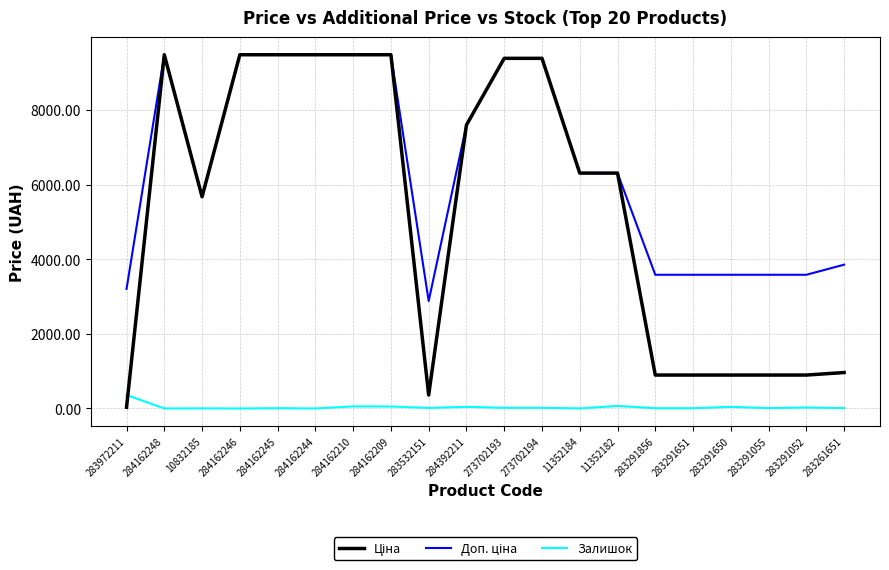

What is the total value across all series at 284162244?

18960.1